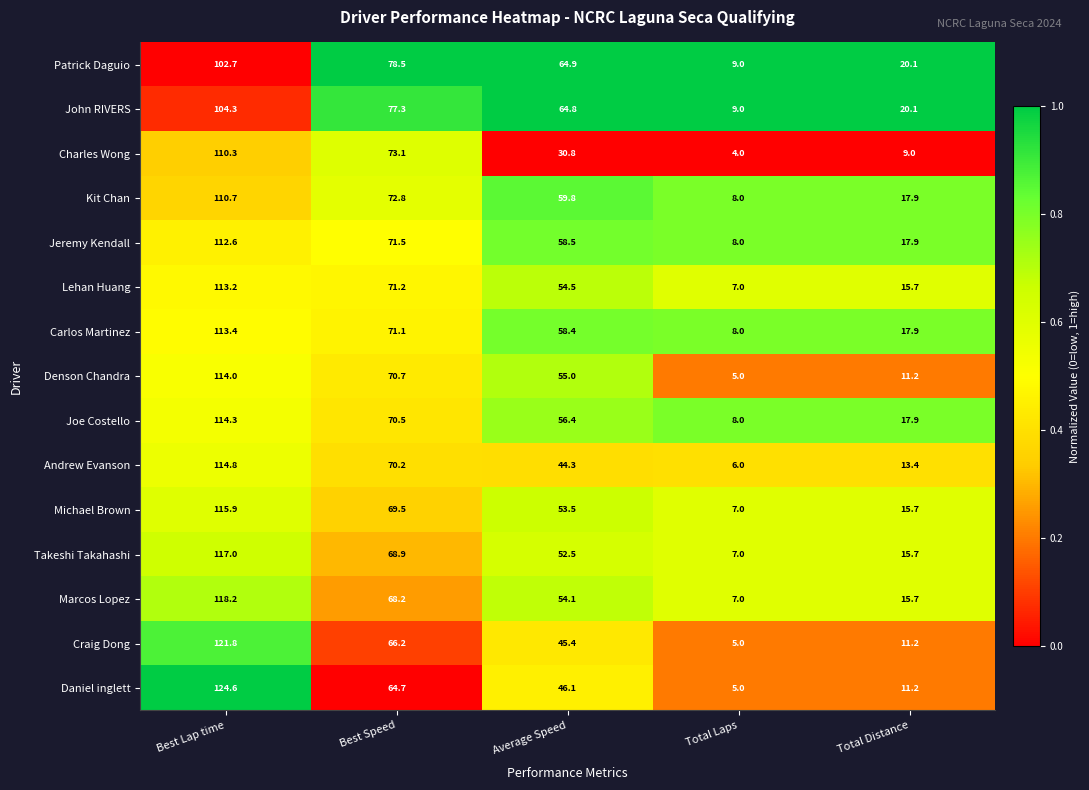

What is the spread (max minus min) of values at Average Speed?

34.1